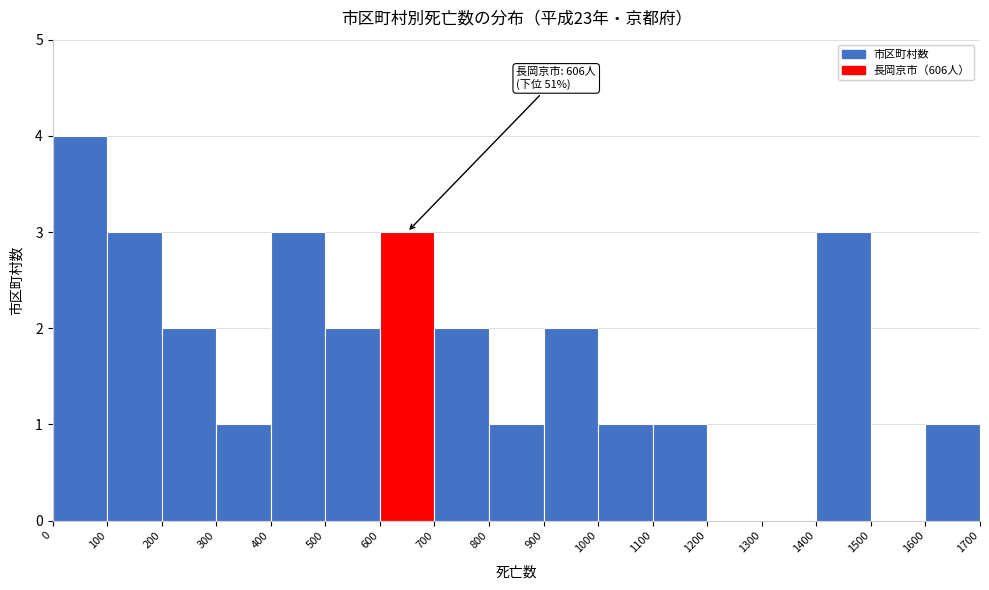

Which range on the x-axis has the tallest bar?

0 to 100